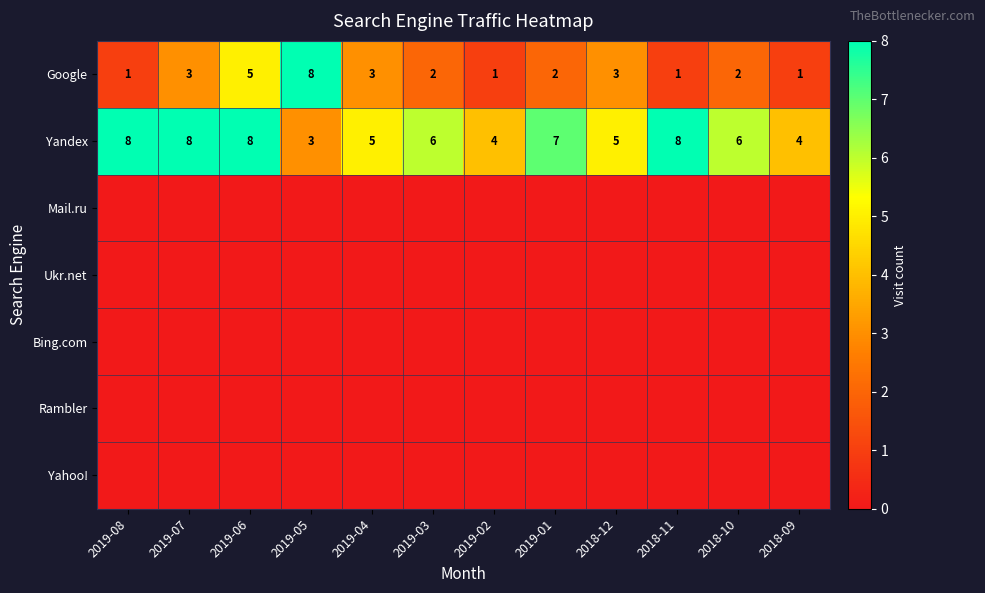

At which category is the sum across all series the highest?

2019-06